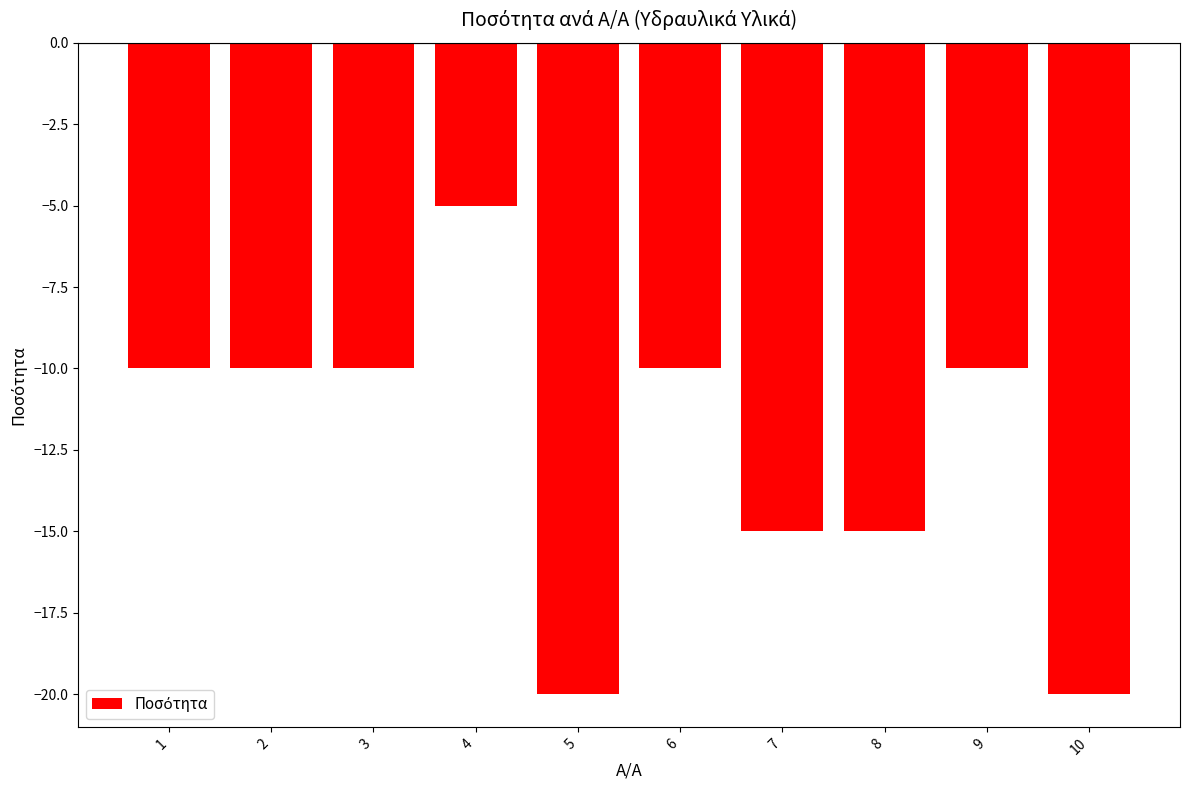

The chart shows a value of -6 at 9. True or false?

False